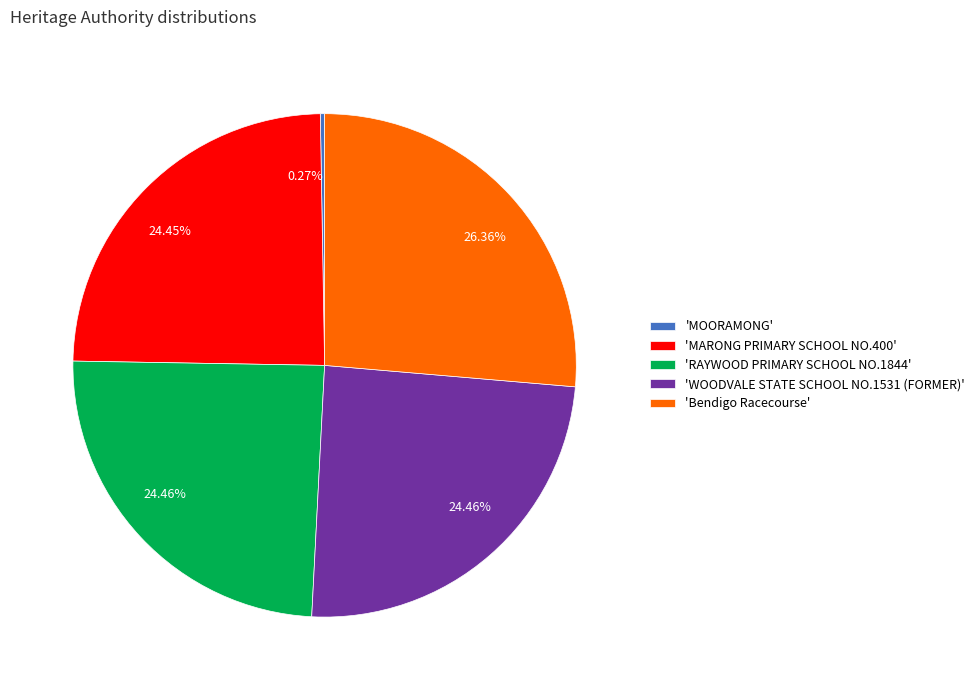

Combined, do 'Bendigo Racecourse' and 'MARONG PRIMARY SCHOOL NO.400' account for over 50%?

Yes